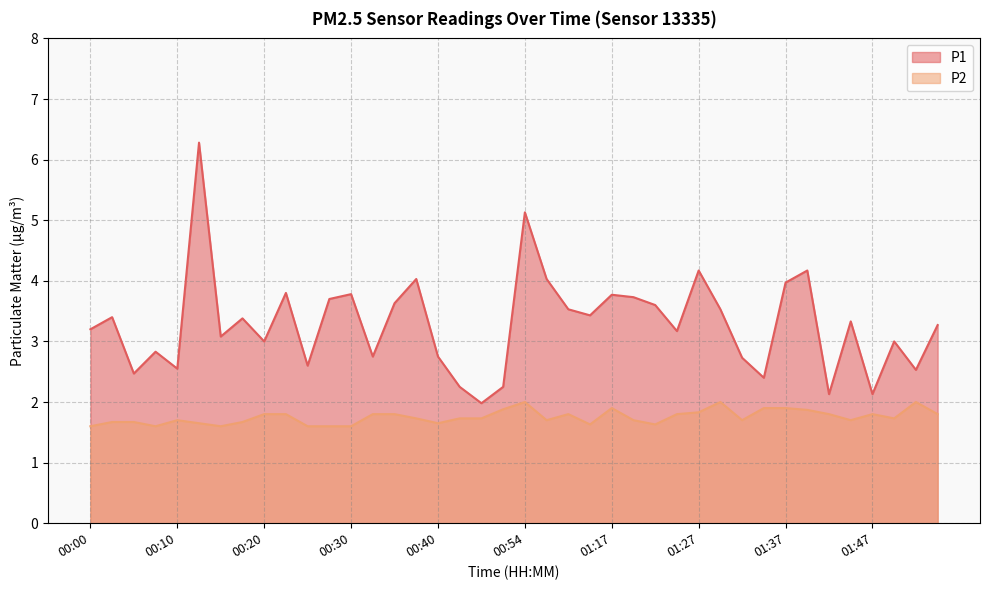

True or false: P2 has a value of 1.7 at 01:49.

True